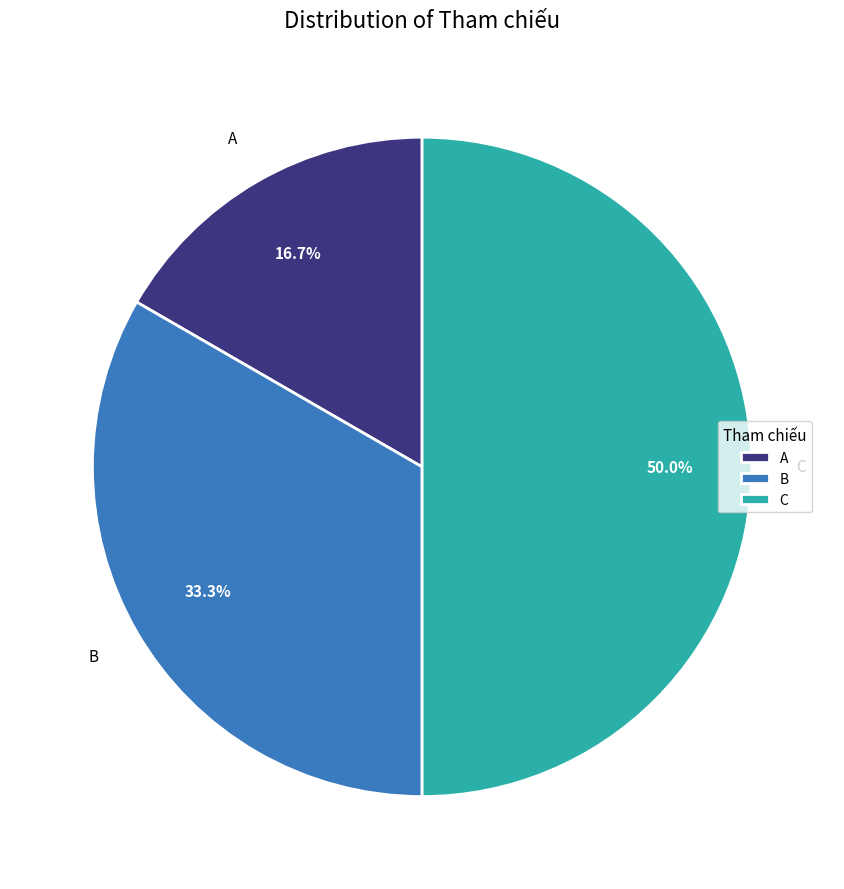

To the nearest percent, what is the difference between the C and B slice percentages?

17%